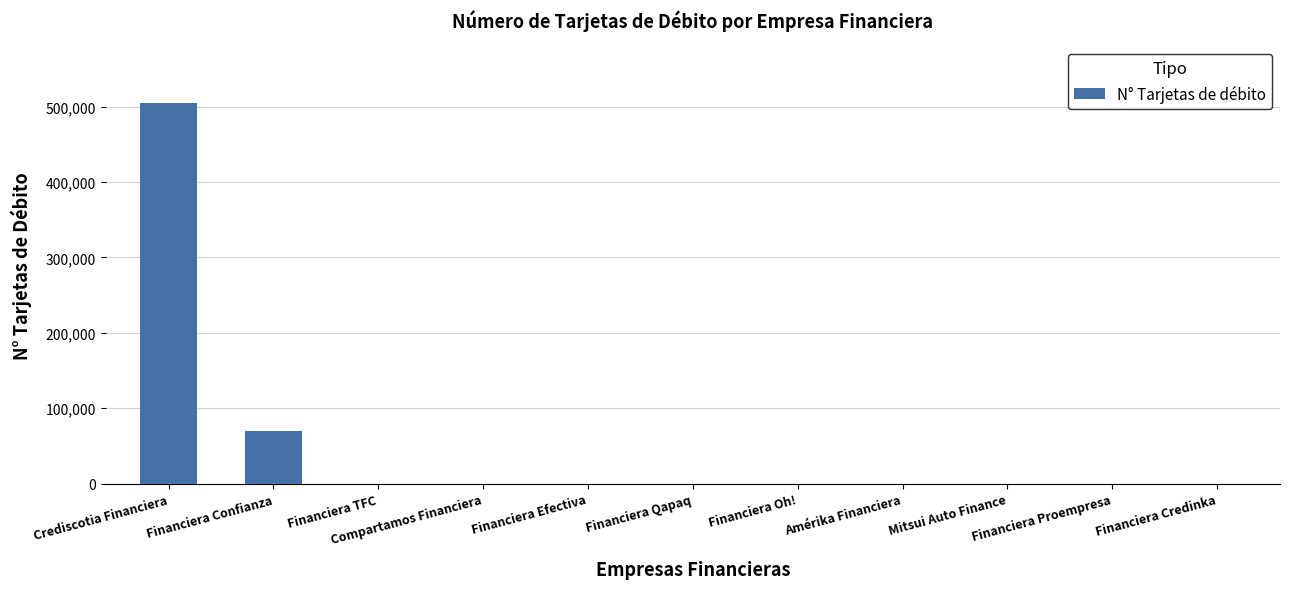

At which label is the value closest to 252056?

Financiera Confianza